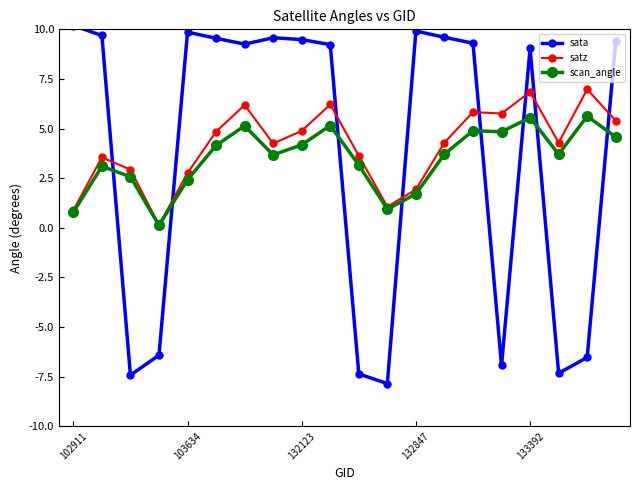

What is the value of the satz point at the 3rd from the left?

2.9